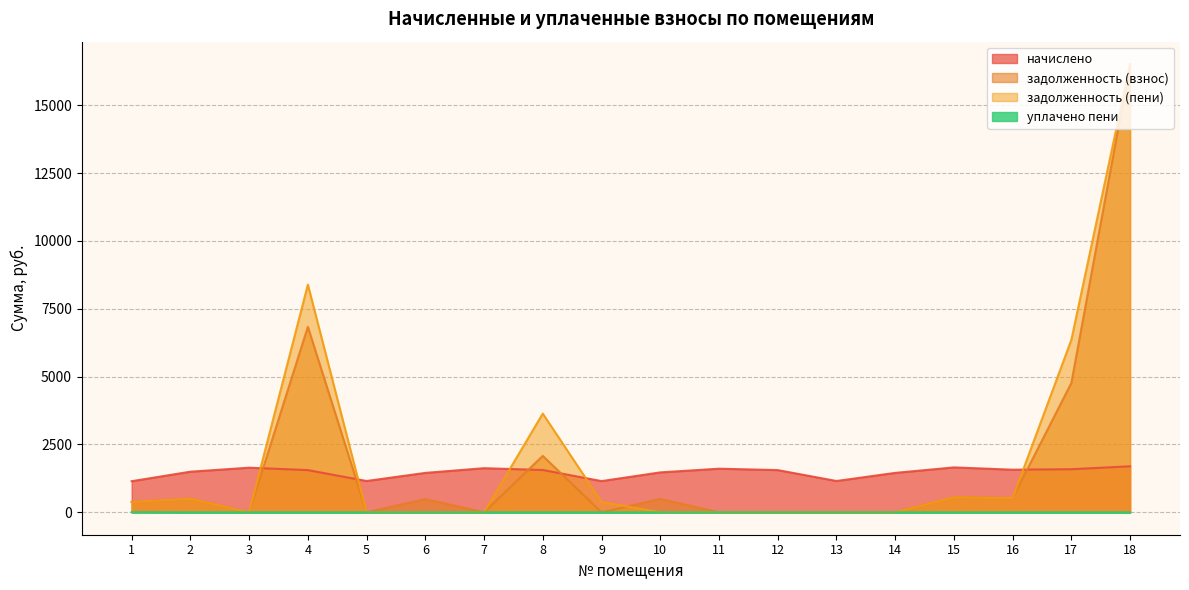

Read the начислено value at 14.

1452.7